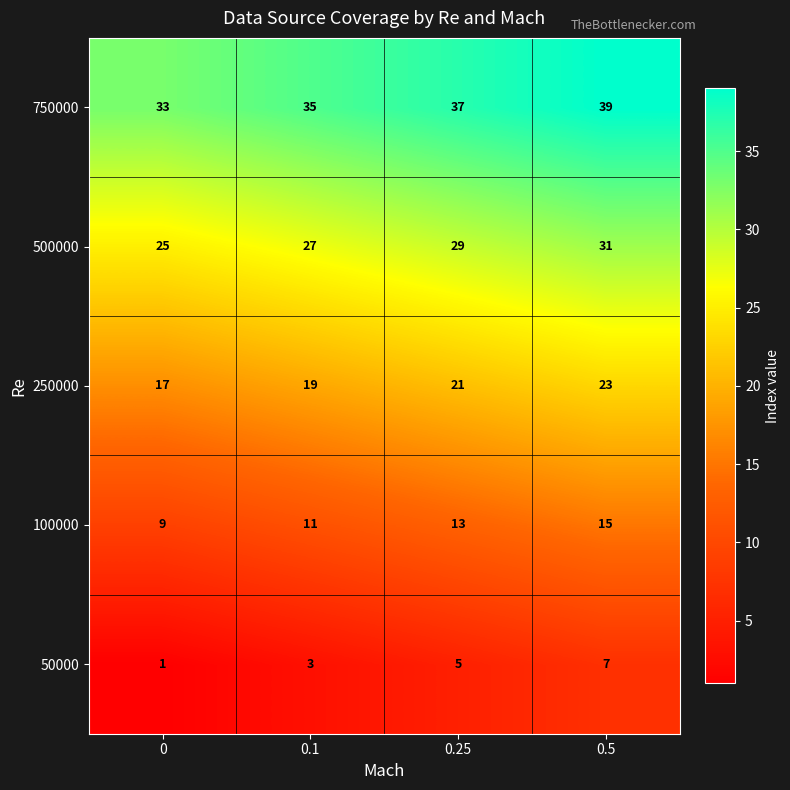

What is the approximate value of 100000 at 0?

9